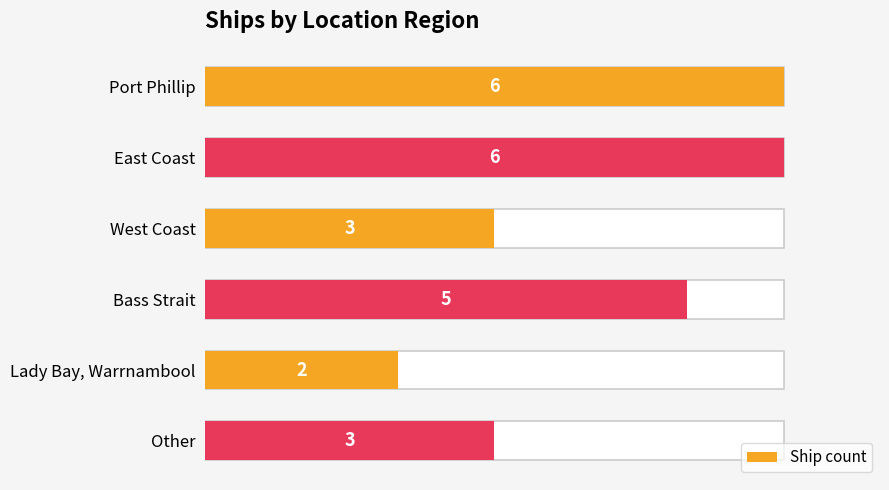

Reading left to right, extract all data points from this chart.

6	6	3	5	2	3